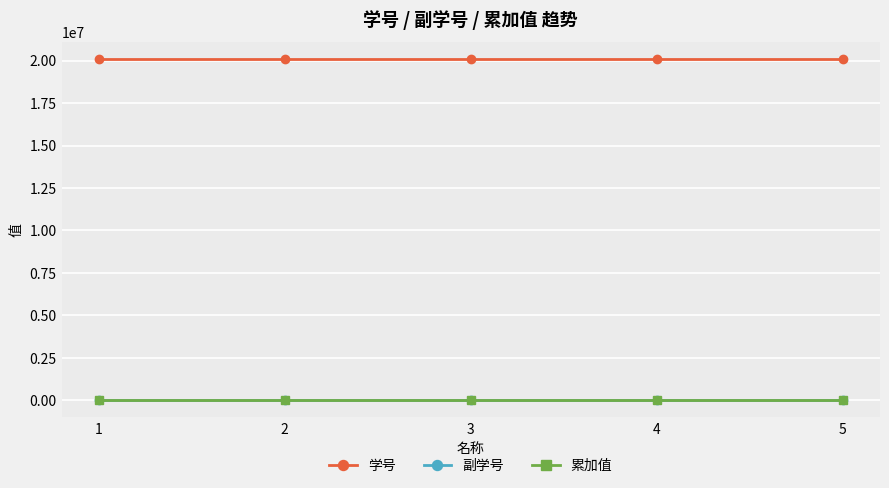

Rank the series by their maximum value, from lowest to highest.

副学号, 累加值, 学号